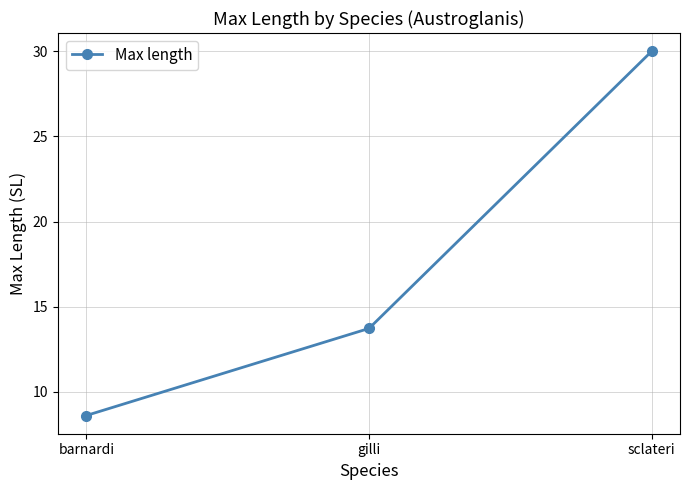

Rank the categories by value from lowest to highest.

barnardi, gilli, sclateri